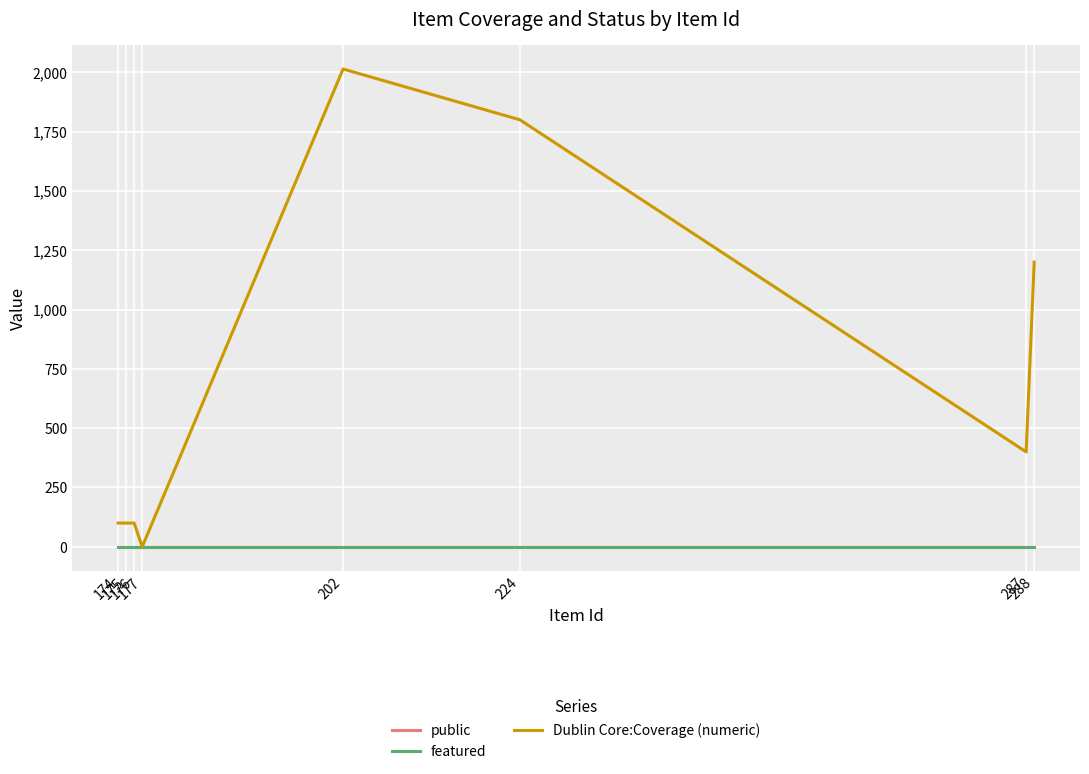

Does the chart display data point markers on the line(s)?

No